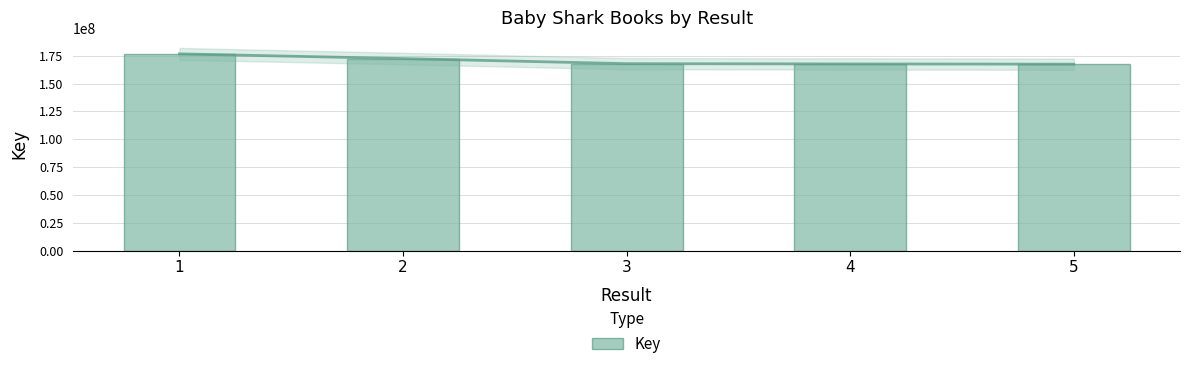

What is the change in value from 2 to 5?

-5023394